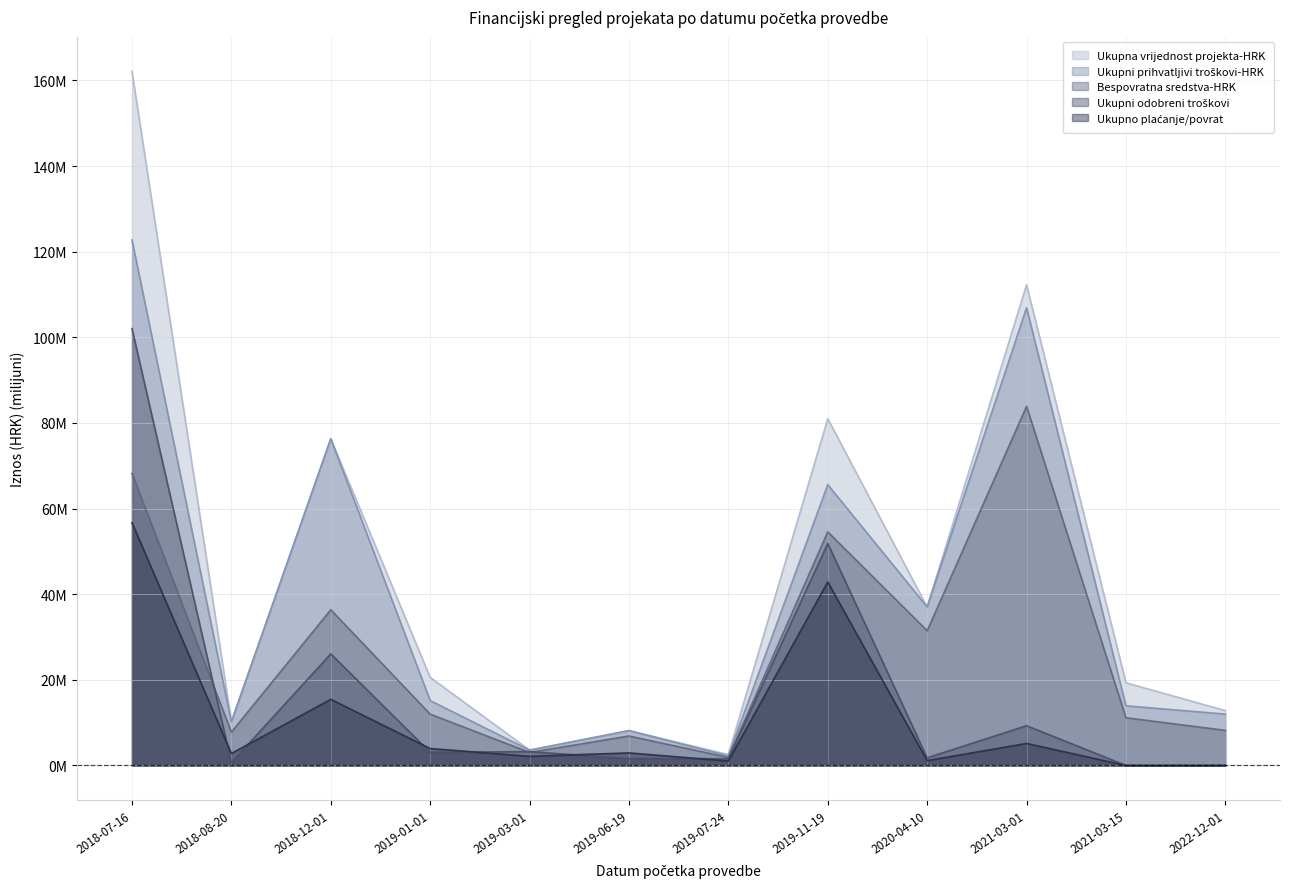

What is the difference between the maximum and minimum values in the Ukupni odobreni troškovi series?

102.0